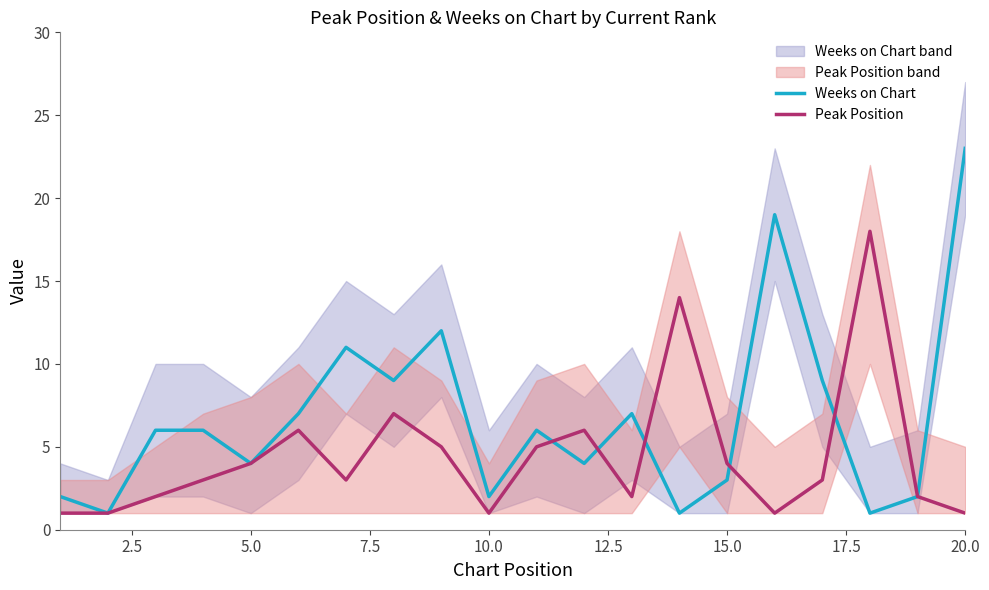

How many lines are shown in the chart?

2